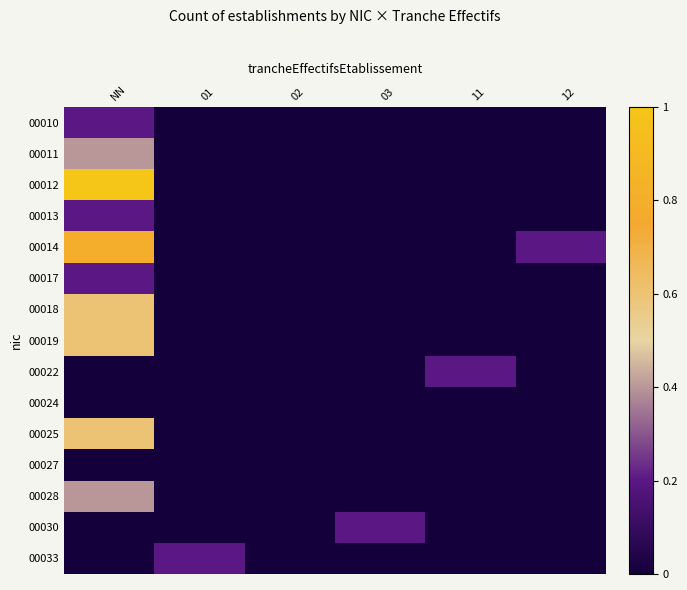

Between NN and 02, which series saw the biggest shift?

00012